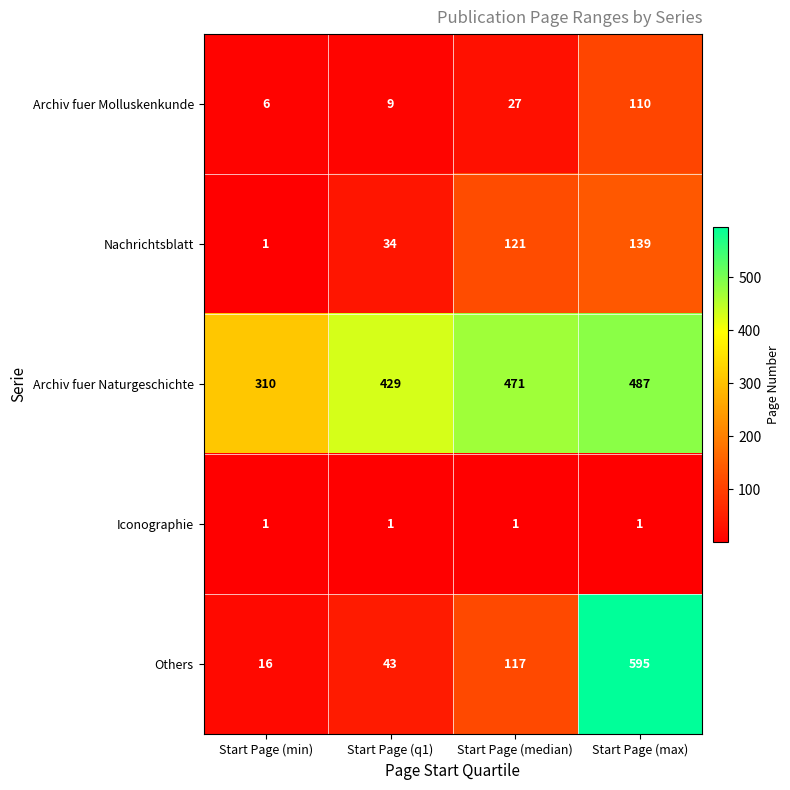

Reading left to right, transcribe all the data shown in this chart.

Archiv fuer Molluskenkunde: Start Page (min)=6	Start Page (q1)=9	Start Page (median)=27	Start Page (max)=110
Nachrichtsblatt: Start Page (min)=1	Start Page (q1)=34	Start Page (median)=121	Start Page (max)=139
Archiv fuer Naturgeschichte: Start Page (min)=310	Start Page (q1)=429	Start Page (median)=471	Start Page (max)=487
Iconographie: Start Page (min)=1	Start Page (q1)=1	Start Page (median)=1	Start Page (max)=1
Others: Start Page (min)=16	Start Page (q1)=43	Start Page (median)=117	Start Page (max)=595